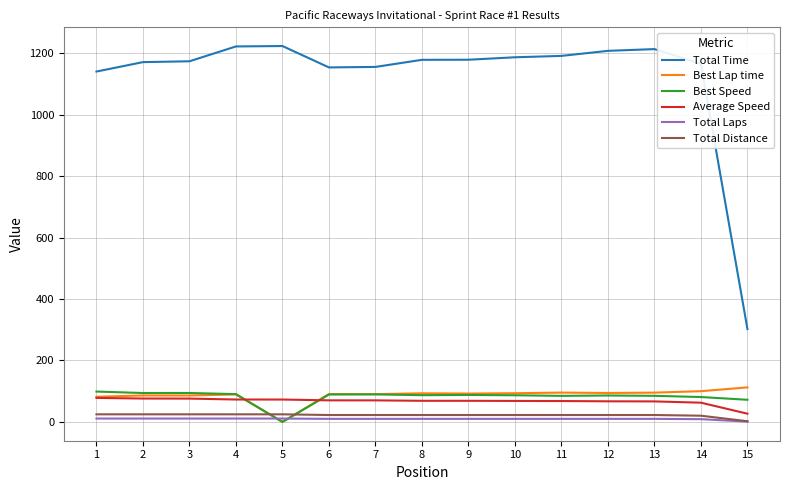

What is the average value of the Best Speed series?

81.8